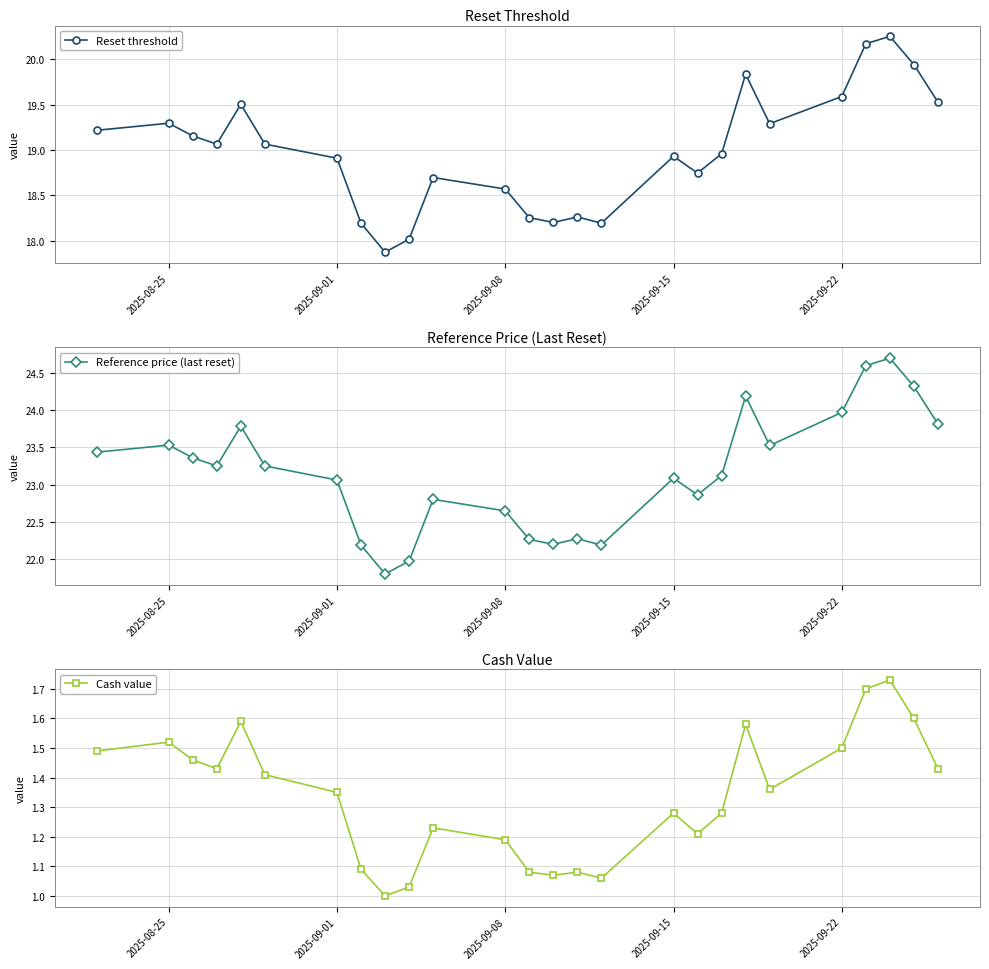

Is it true that Reference price (last reset) equals 23.5 at 2025-08-25?

True